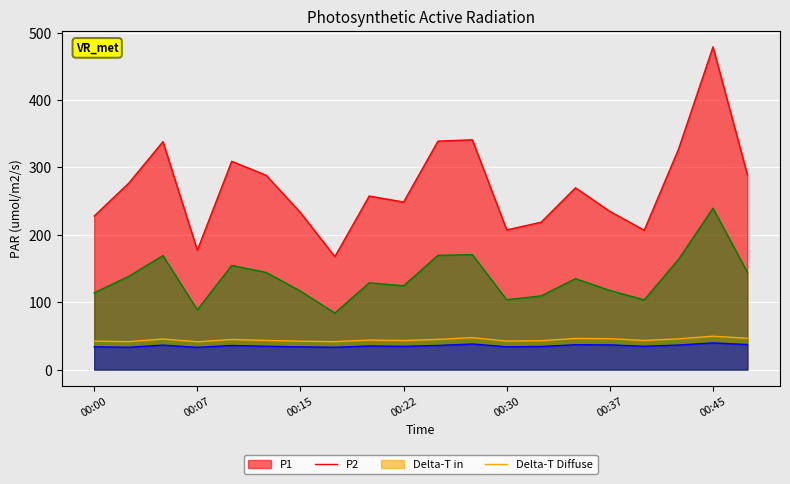

At which label does P1 first exceed 269?

00:02